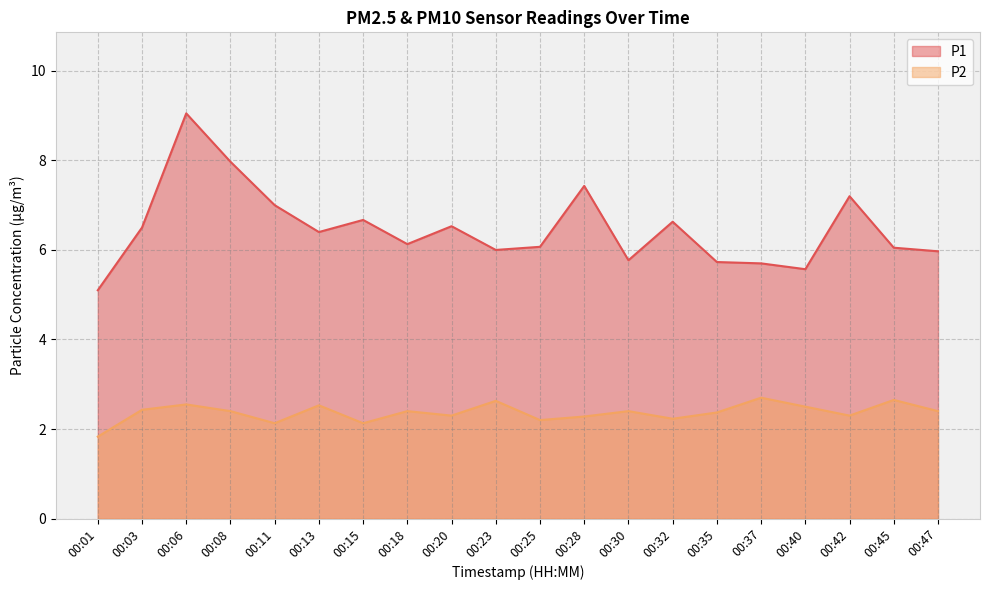

Reading left to right, extract all data points from this chart.

P1: 00:01=5.1	00:03=6.5	00:06=9.1	00:08=8.0	00:11=7.0	00:13=6.4	00:15=6.7	00:18=6.1	00:20=6.5	00:23=6.0	00:25=6.1	00:28=7.4	00:30=5.8	00:32=6.6	00:35=5.7	00:37=5.7	00:40=5.6	00:42=7.2	00:45=6.0	00:47=6.0
P2: 00:01=1.8	00:03=2.4	00:06=2.5	00:08=2.4	00:11=2.1	00:13=2.5	00:15=2.1	00:18=2.4	00:20=2.3	00:23=2.6	00:25=2.2	00:28=2.3	00:30=2.4	00:32=2.2	00:35=2.4	00:37=2.7	00:40=2.5	00:42=2.3	00:45=2.6	00:47=2.4